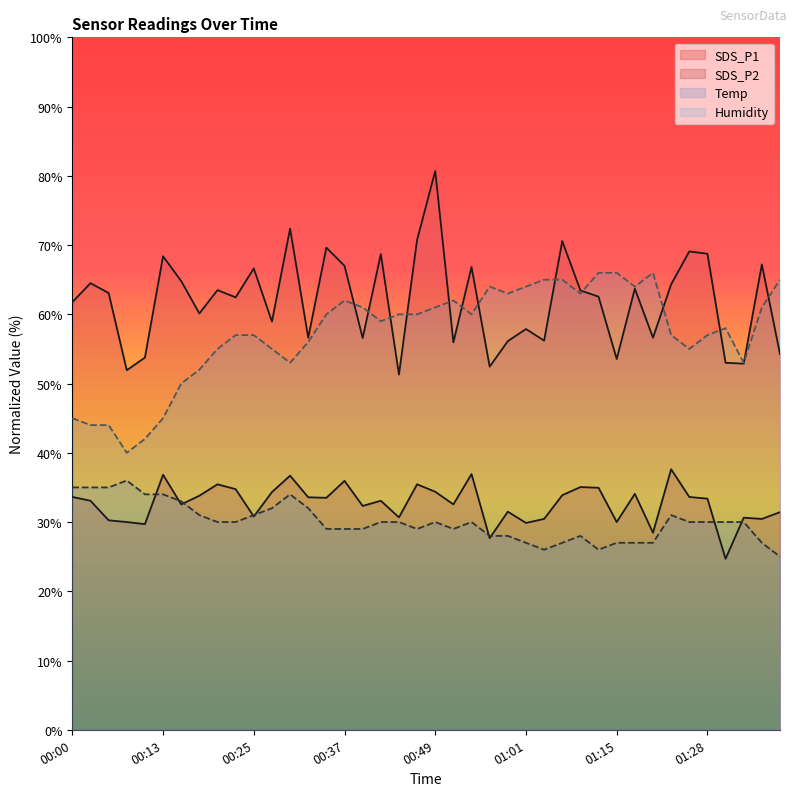

How many lines are shown in the chart?

4